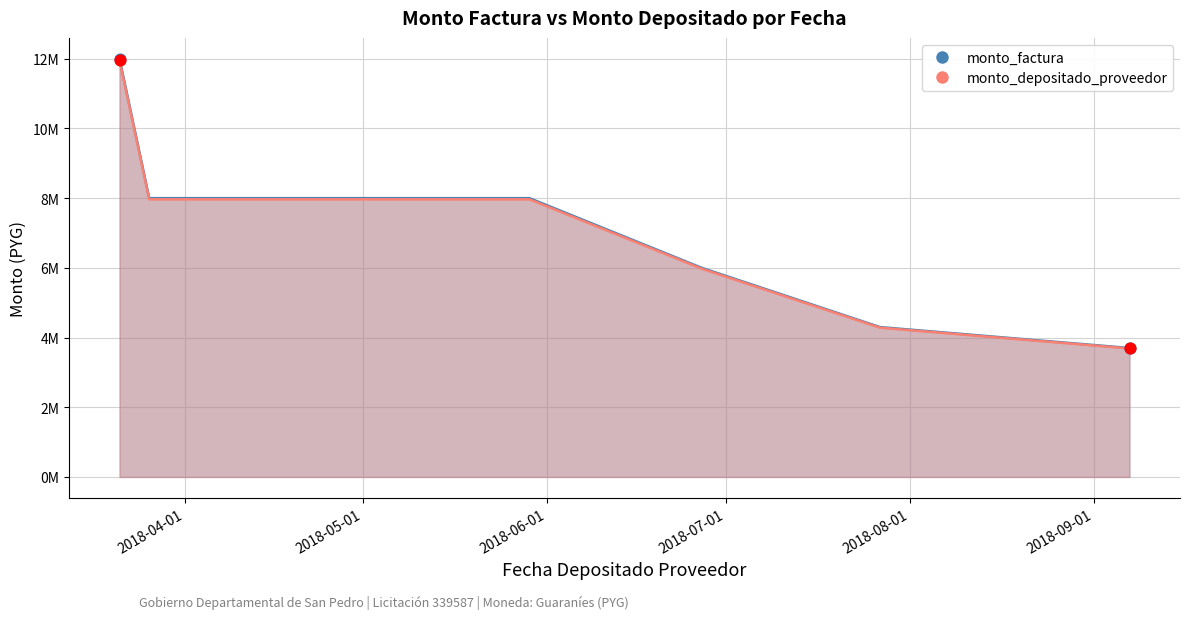

Which series has the largest total across all categories?

monto_factura